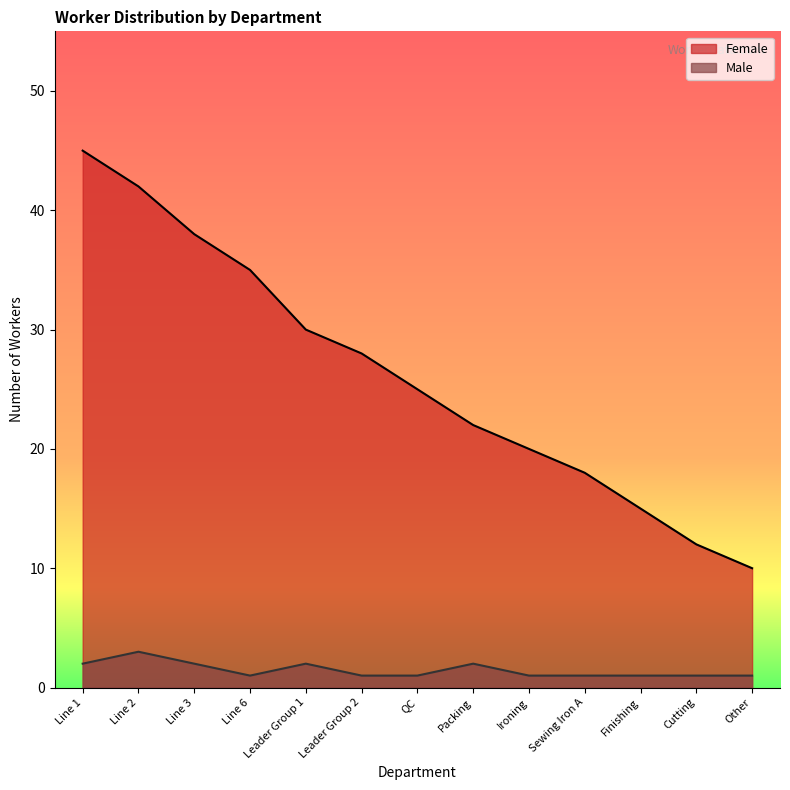

What position from the left is Line 1?

1